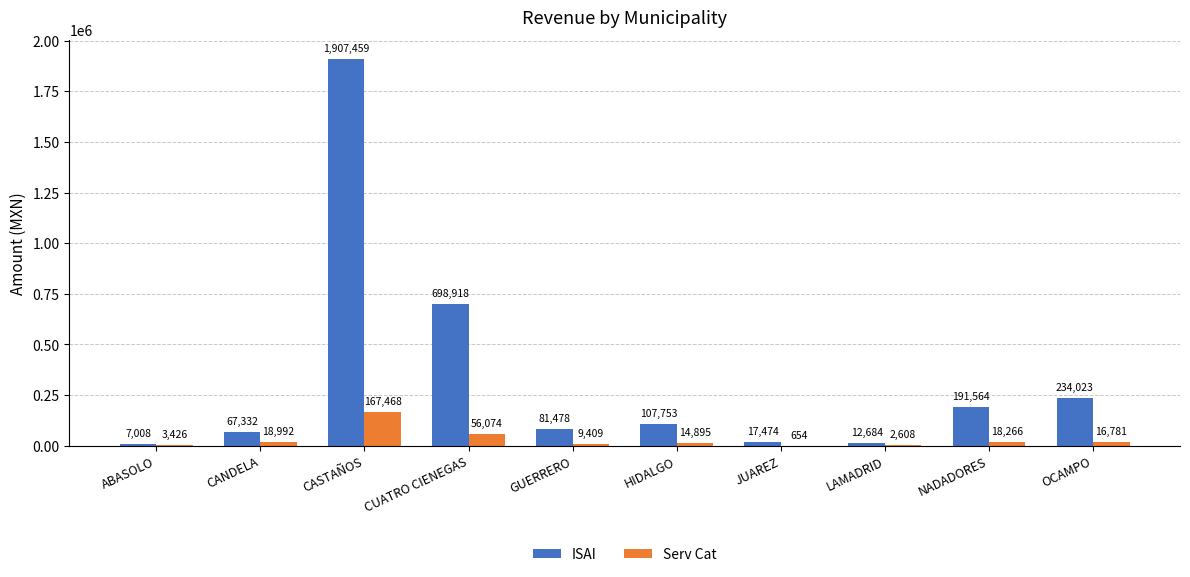

Is the value of Serv Cat at LAMADRID greater than the value of ISAI at GUERRERO?

No